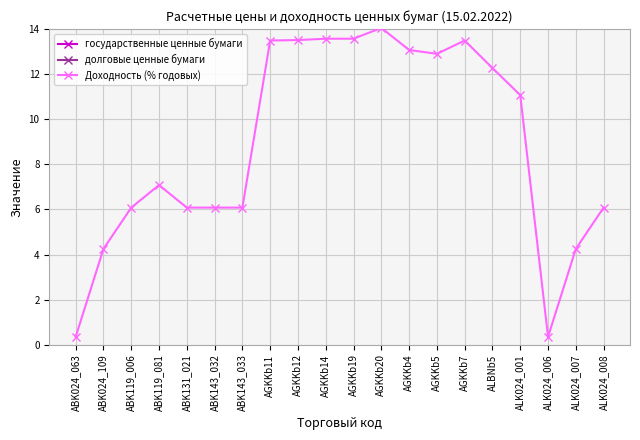

The value of государственные ценные бумаги at ALK024_006 is 29.8. True or false?

False